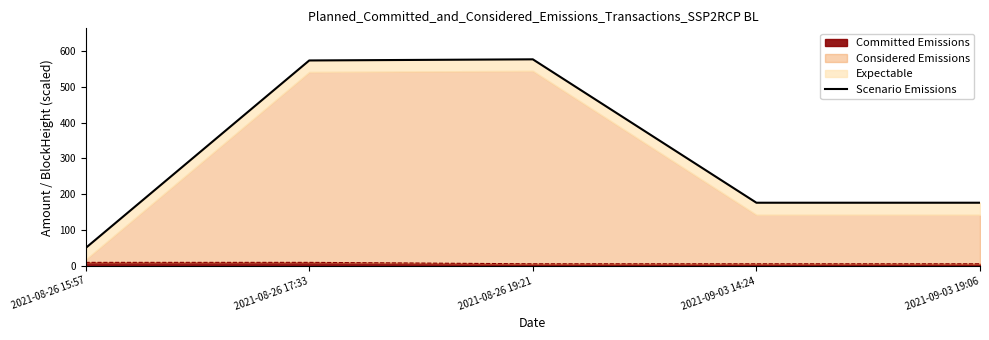

What is the sum of all values?

1552.4